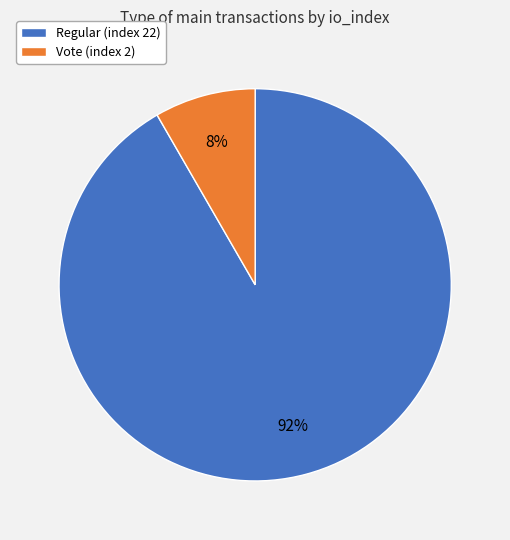

Is the sum of Vote (index 2) and Regular (index 22) greater than half?

Yes